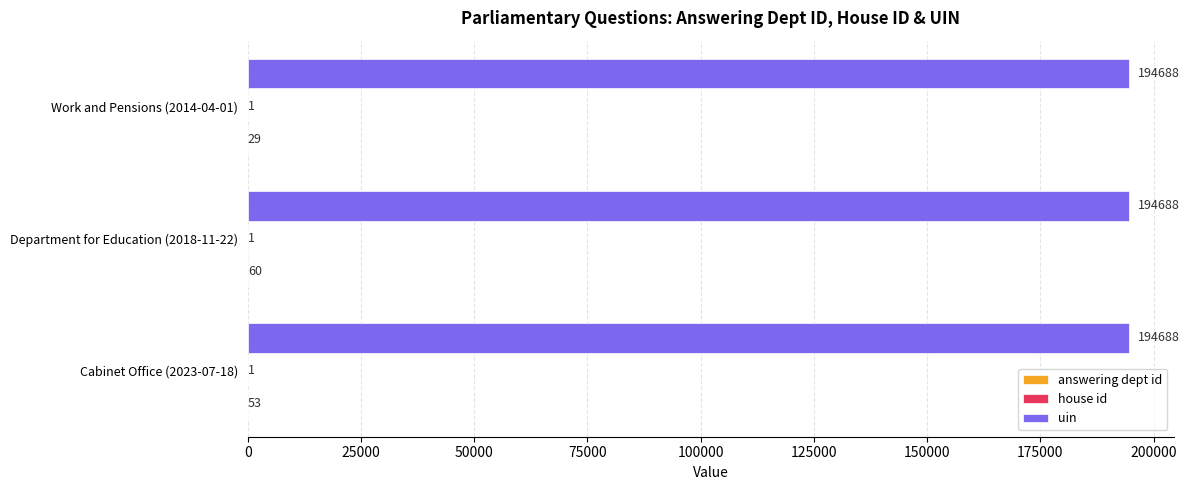

Is it true that uin equals 46943 at Cabinet Office (2023-07-18)?

False